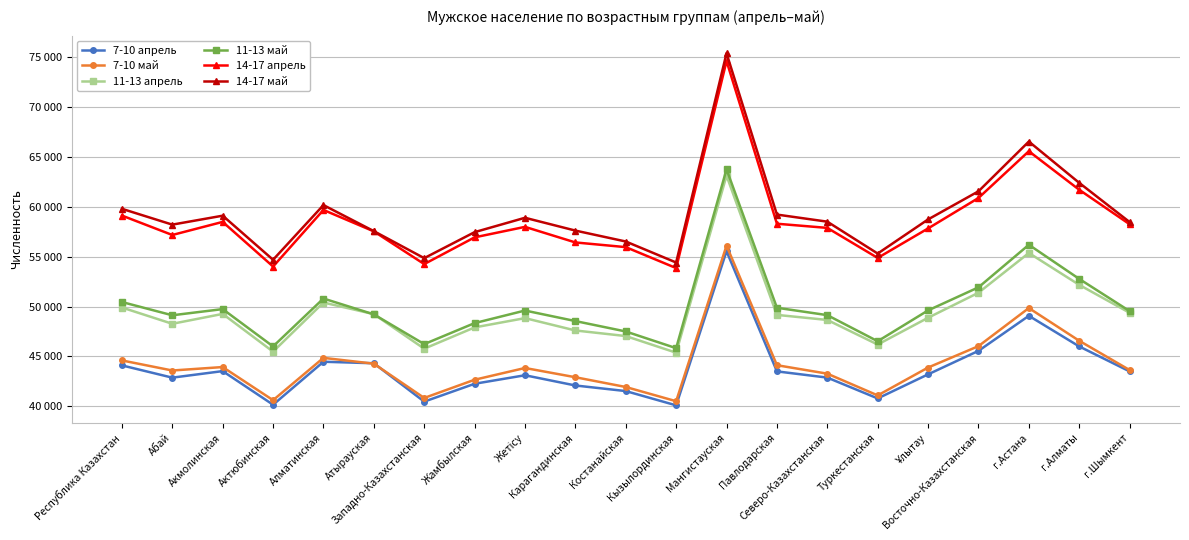

What are all the series names shown in the legend?

7-10 апрель, 7-10 май, 11-13 апрель, 11-13 май, 14-17 апрель, 14-17 май